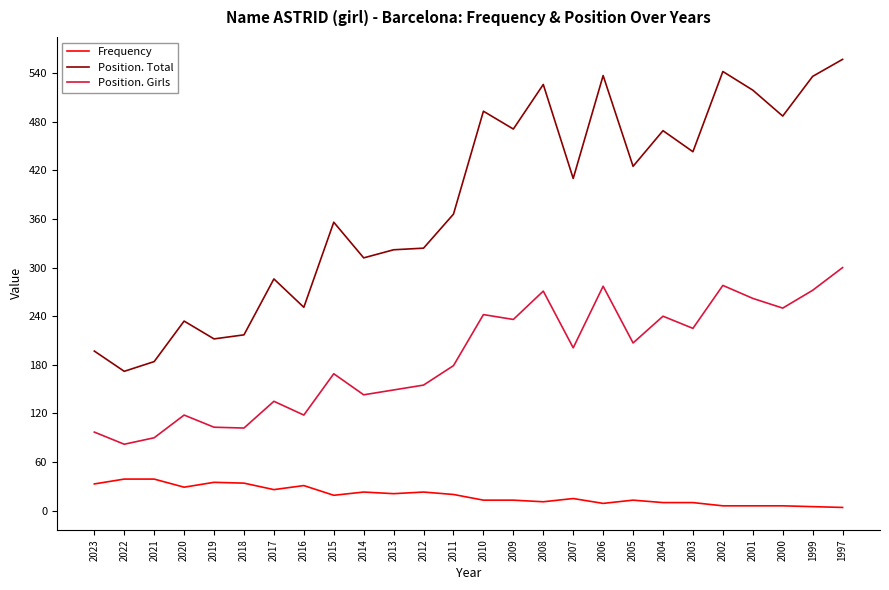

At which label is Position. Total closest to 364?

2011